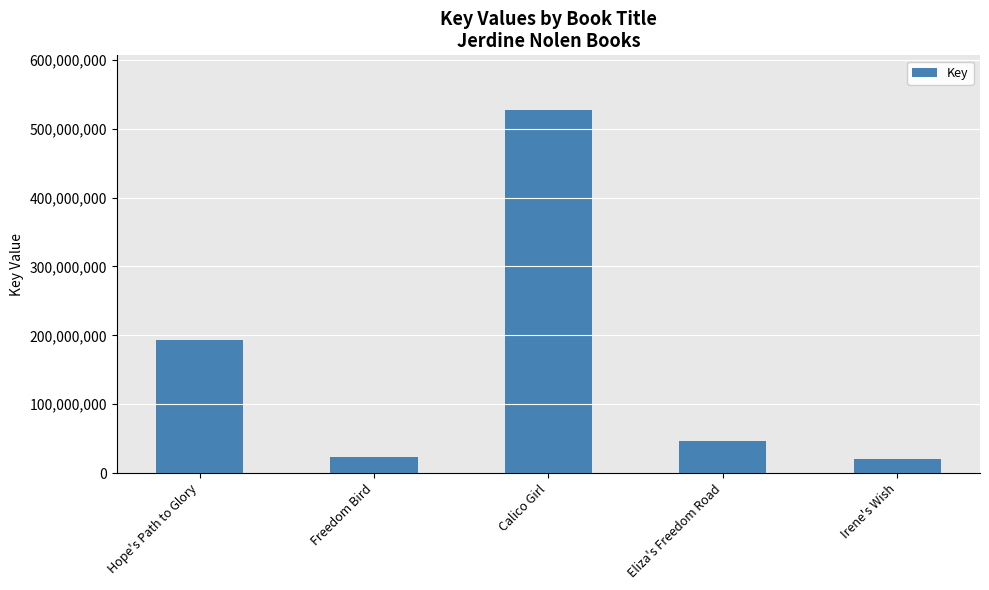

What is the smallest value displayed?

20308232